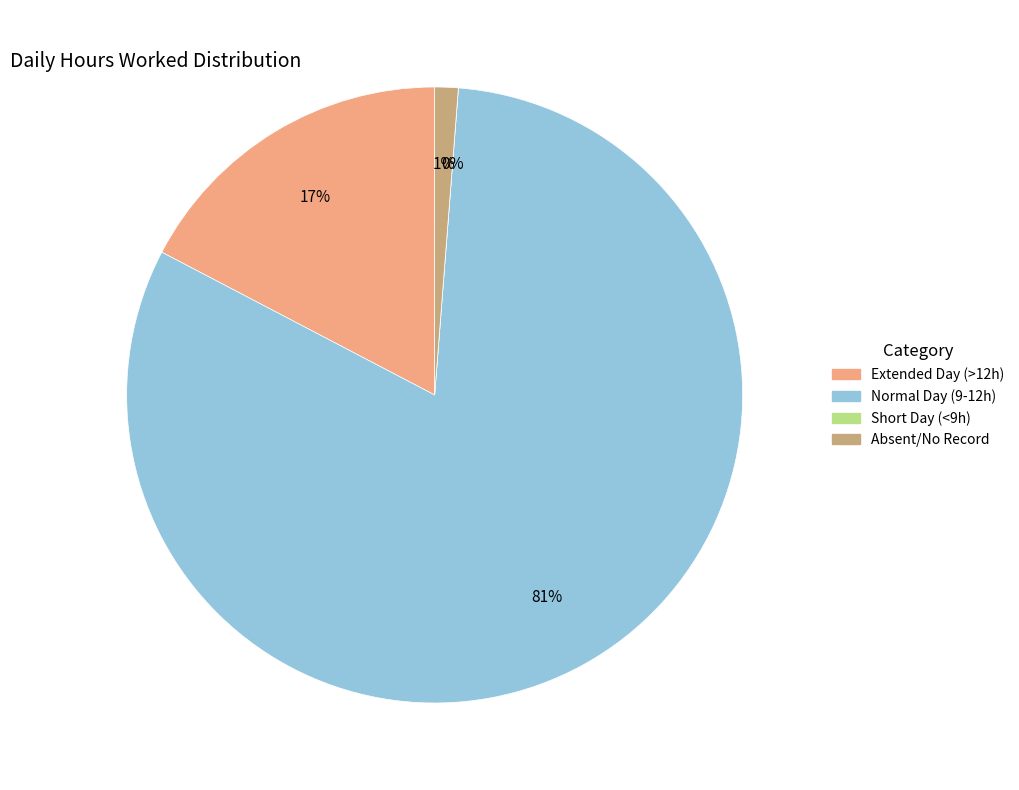

The 9-Sat slice represents 16% of the pie. True or false?

False